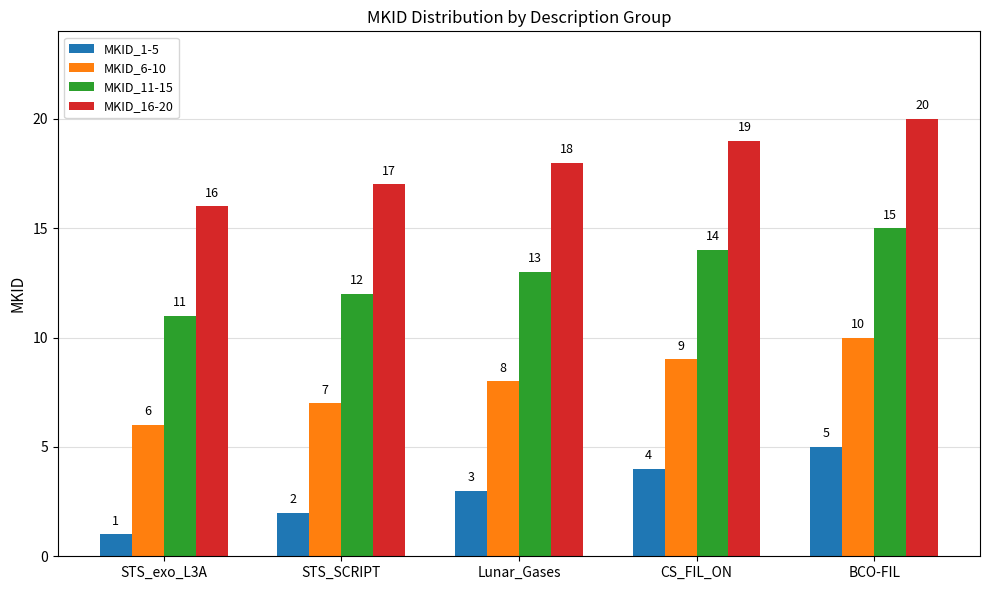

Where is MKID_16-20 nearest to the value 18?

Lunar_Gases